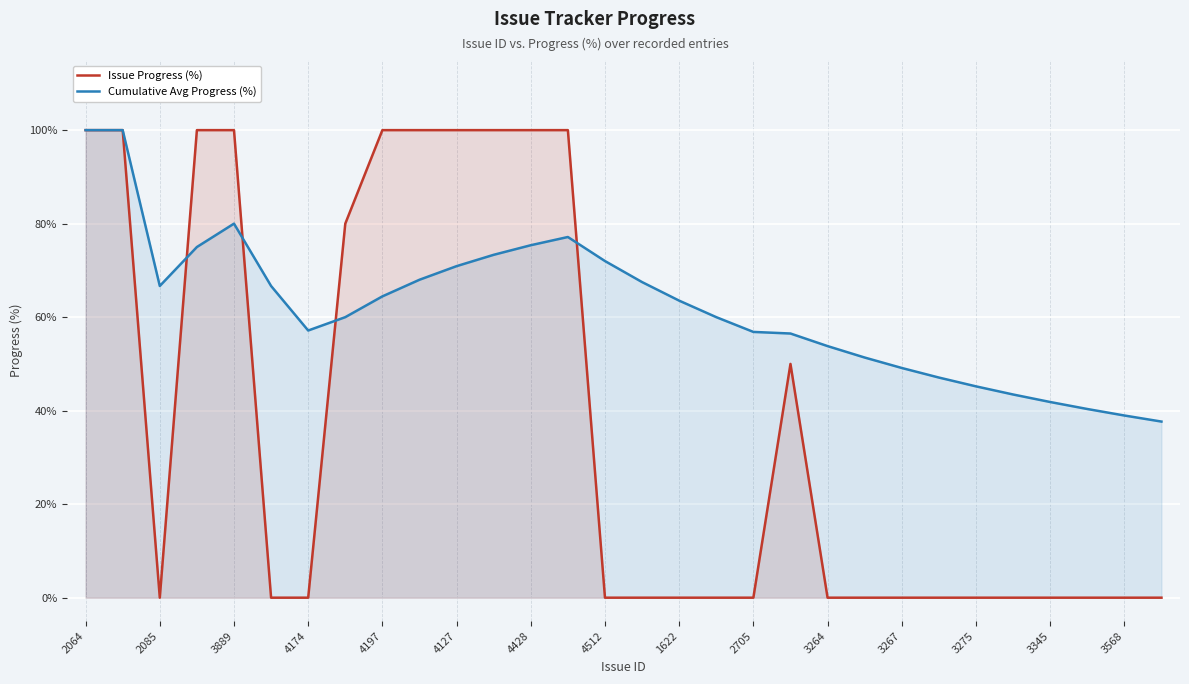

What is the highest value of the Issue Progress (%) series?

100.0